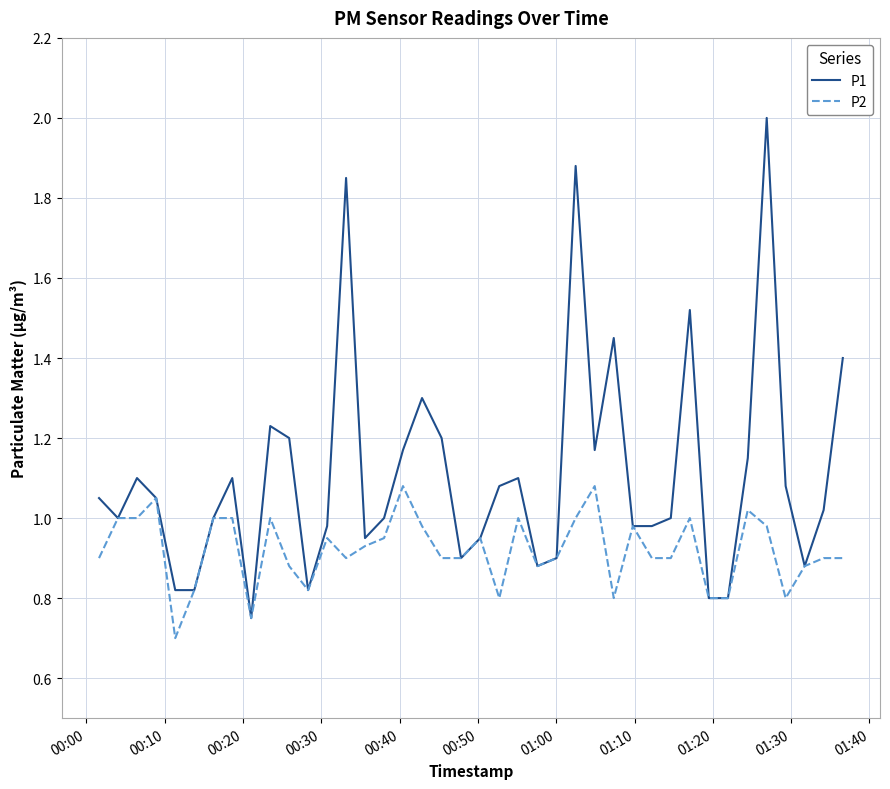

What is the minimum value for P2?

0.7